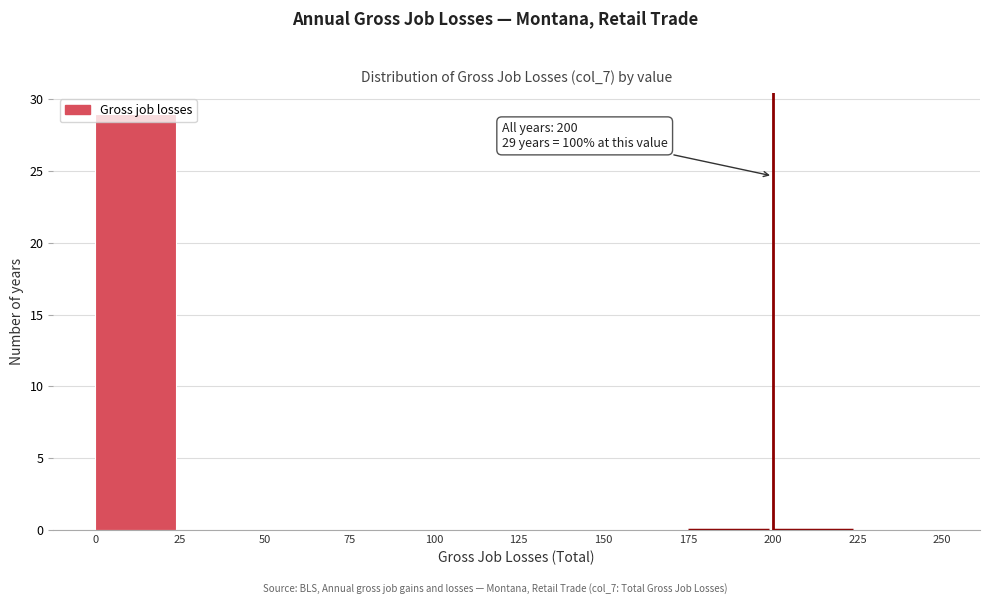

The chart shows a value of -18 at 200. True or false?

False